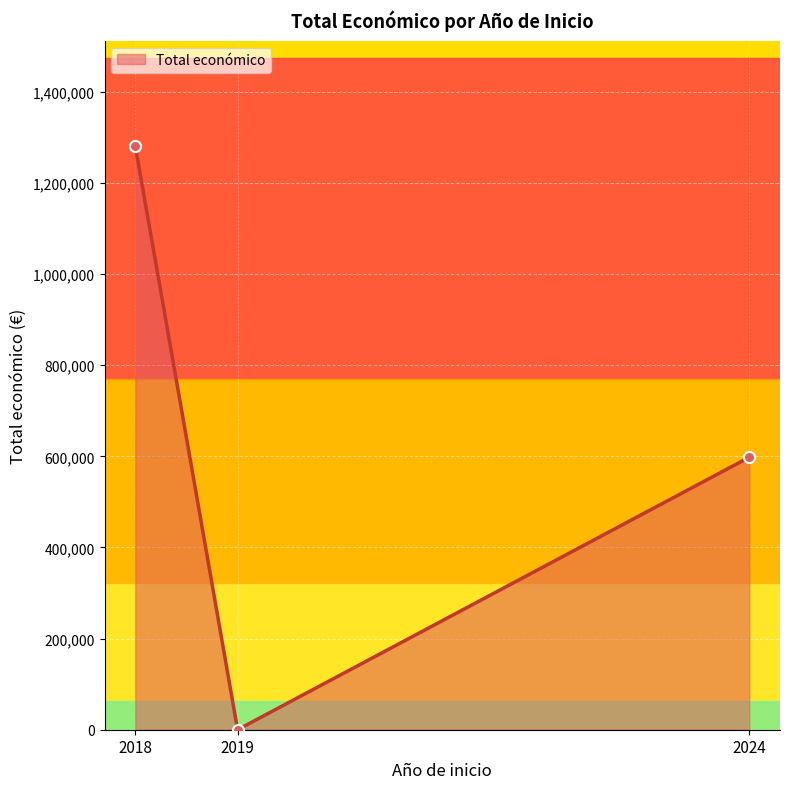

What is the difference between the values at 2019 and 2024?

598139